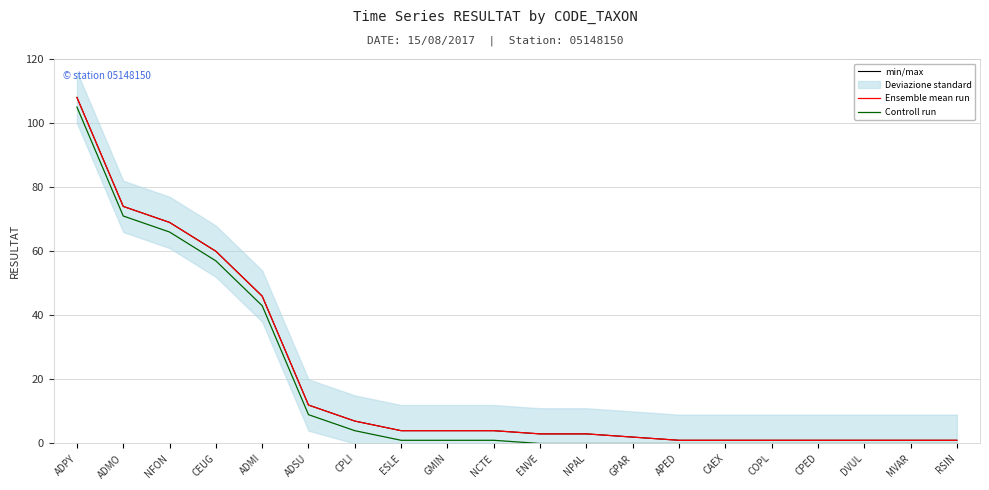

What is the minimum value for min/max?

1